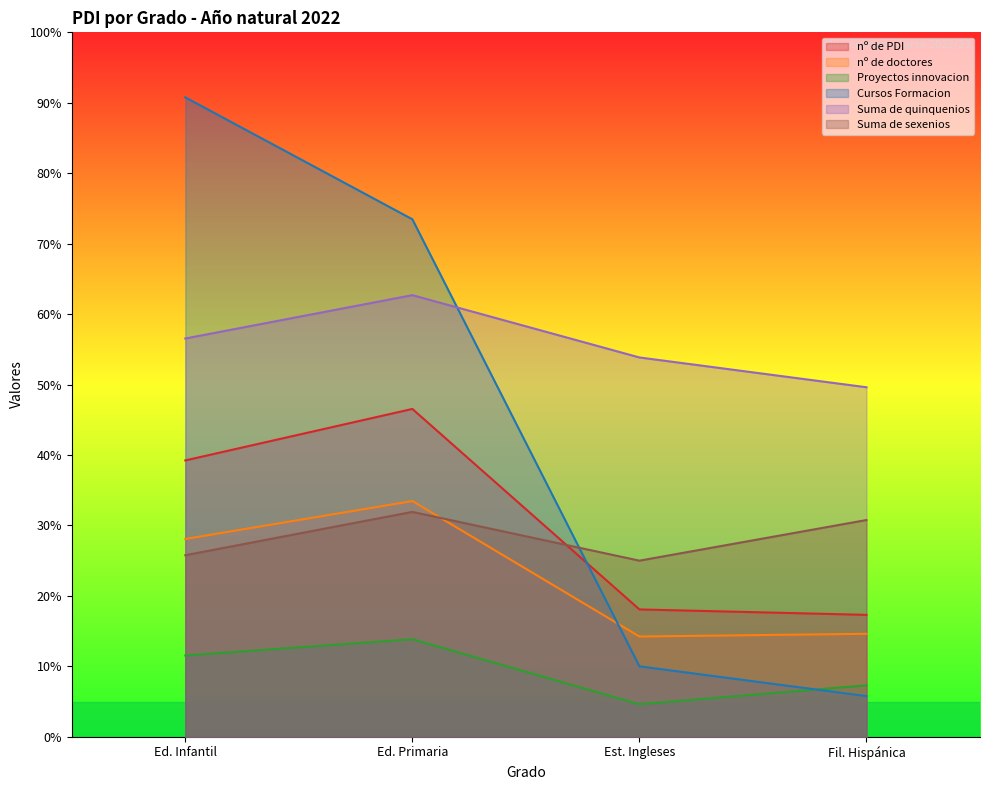

True or false: Proyectos innovacion and Suma de sexenios cross at least once.

False